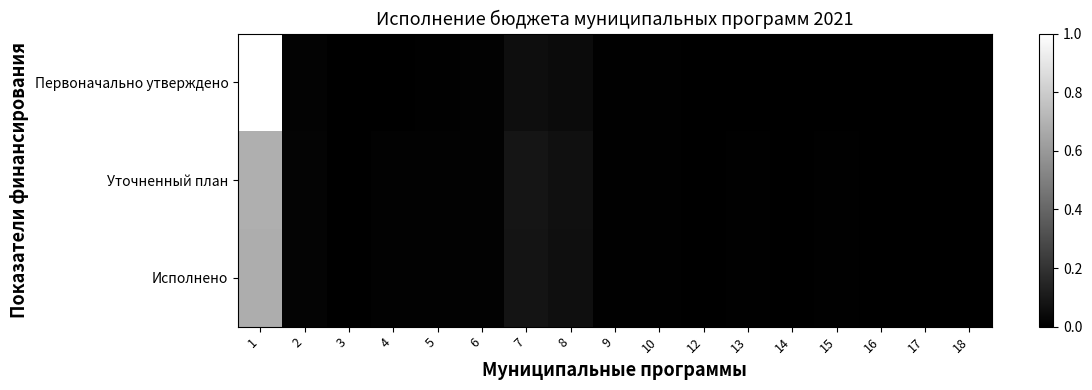

How many distinct data groups are displayed?

3